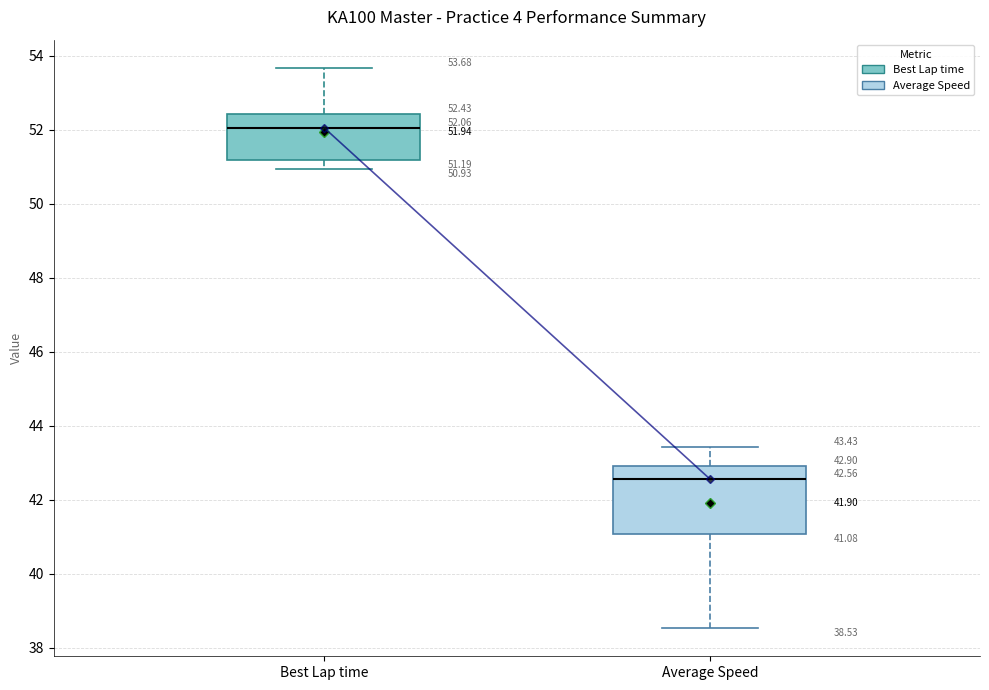

Which box has the highest median line?

Best Lap time